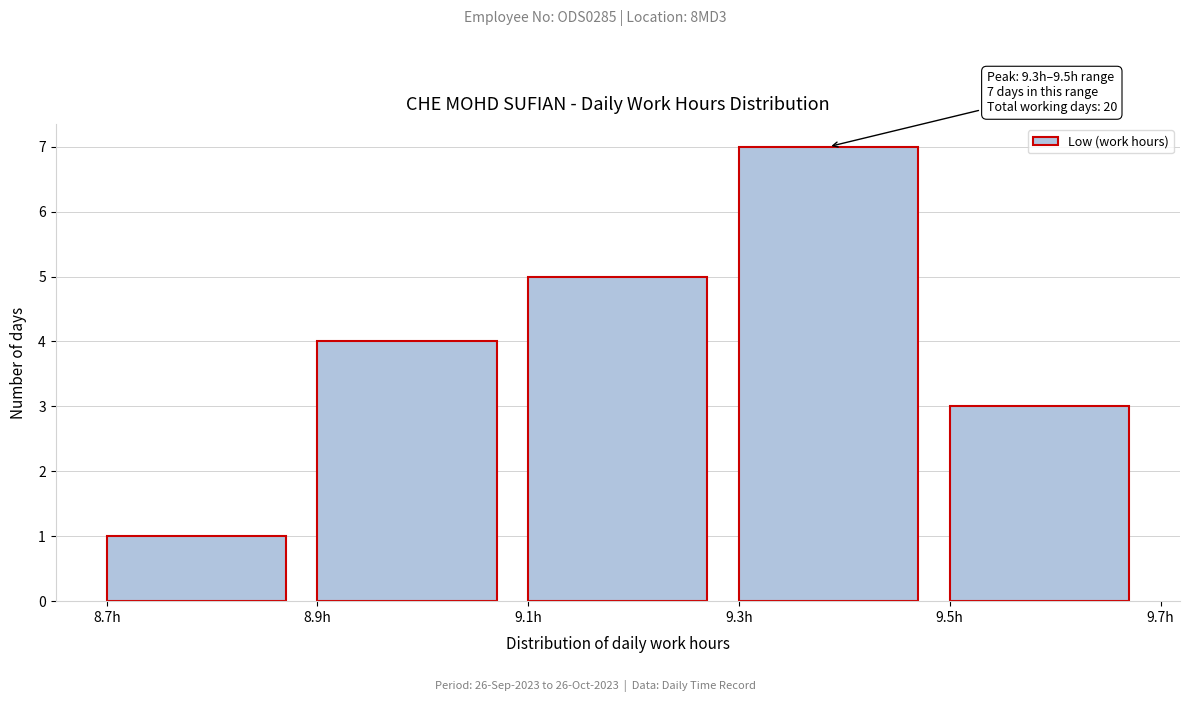

Which range on the x-axis has the tallest bar?

9.3 to 9.5